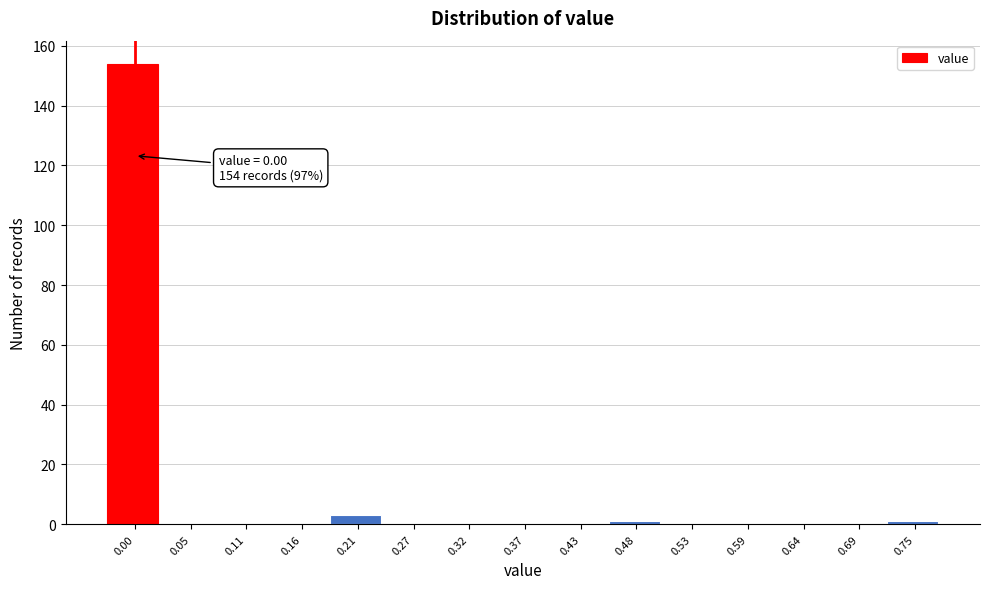

Reading left to right, what are all the values shown in this chart?

0.00=154	0.05=0	0.11=0	0.16=0	0.21=3	0.27=0	0.32=0	0.37=0	0.43=0	0.48=1	0.53=0	0.59=0	0.64=0	0.69=0	0.75=1